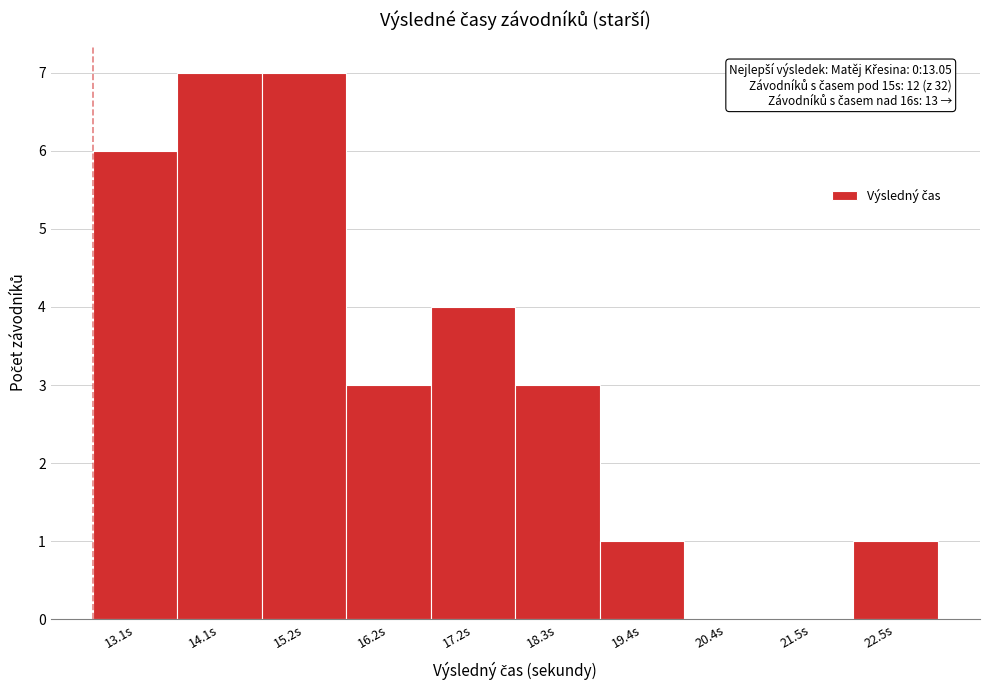

Reading left to right, list all the values displayed in this chart.

13.1s=6	14.1s=7	15.2s=7	16.2s=3	17.2s=4	18.3s=3	19.4s=1	20.4s=0	21.5s=0	22.5s=1